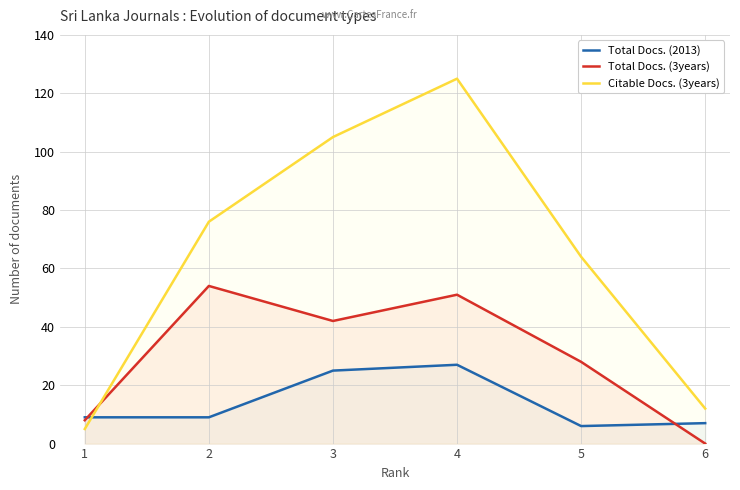

What is the sum of all Citable Docs. (3years) values?

387